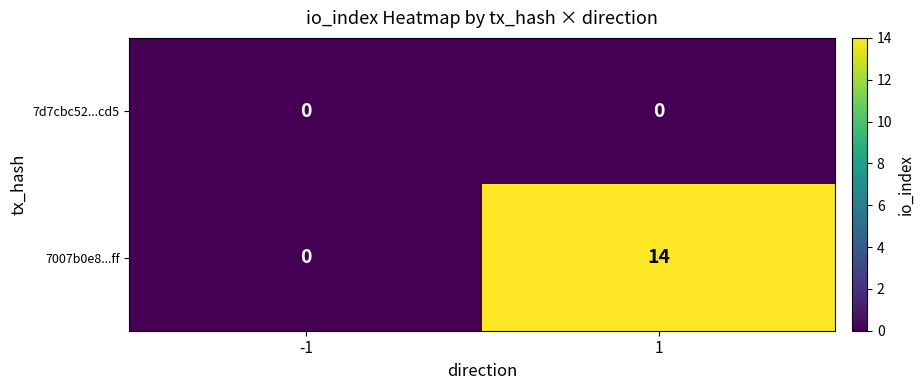

At 1, list the series in order from smallest to largest.

7d7cbc52...cd5, 7007b0e8...ff